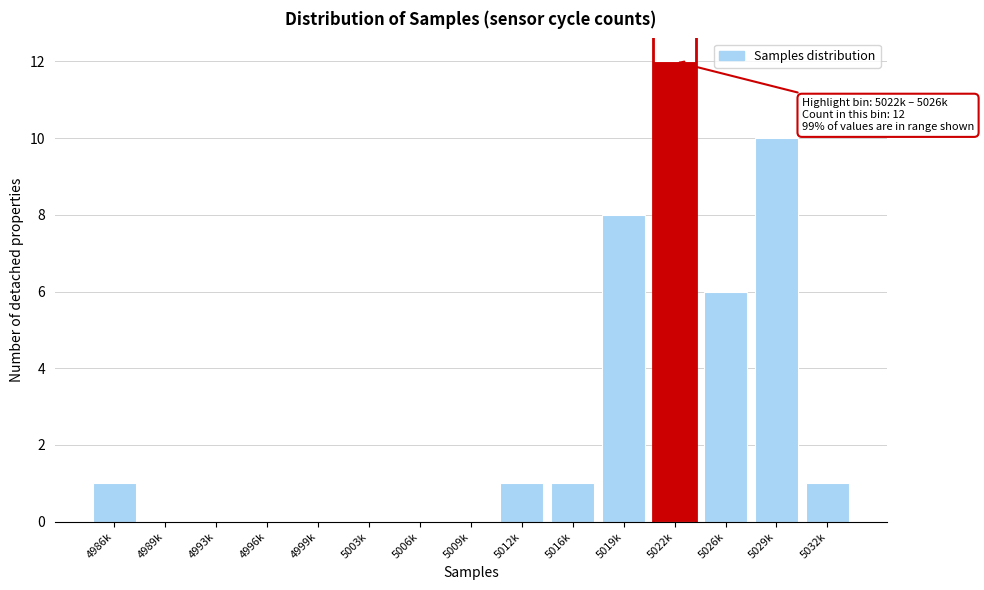

Reading left to right, extract all data points from this chart.

4986k=1	4989k=0	4993k=0	4996k=0	4999k=0	5003k=0	5006k=0	5009k=0	5012k=1	5016k=1	5019k=8	5022k=12	5026k=6	5029k=10	5032k=1